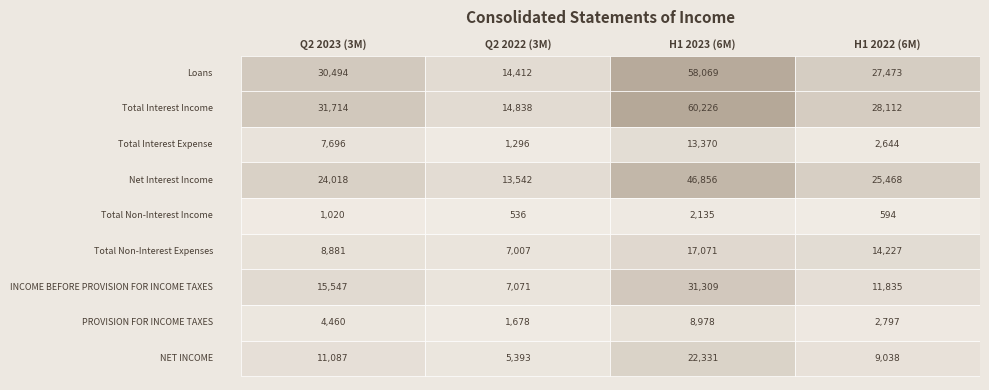

Reading left to right, what are all the values shown in this chart?

Loans: 30494	14412	58069	27473
Total Interest Income: 31714	14838	60226	28112
Total Interest Expense: 7696	1296	13370	2644
Net Interest Income: 24018	13542	46856	25468
Total Non-Interest Income: 1020	536	2135	594
Total Non-Interest Expenses: 8881	7007	17071	14227
INCOME BEFORE PROVISION FOR INCOME TAXES: 15547	7071	31309	11835
PROVISION FOR INCOME TAXES: 4460	1678	8978	2797
NET INCOME: 11087	5393	22331	9038